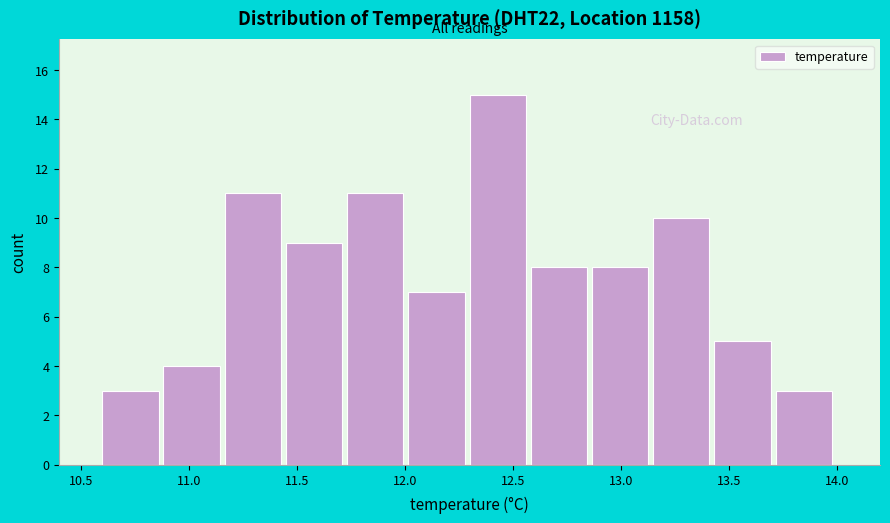

Reading left to right, transcribe this chart: for each bar, give the range it covers on the x-axis and its height. Neither the bar edges nor the heights are printed on the chart, so give them approximately, as read against the axes.

10.60 to 10.90: 3
10.90 to 11.15: 4
11.15 to 11.45: 11
11.45 to 11.75: 9
11.75 to 12.00: 11
12.00 to 12.30: 7
12.30 to 12.60: 15
12.60 to 12.85: 8
12.85 to 13.15: 8
13.15 to 13.45: 10
13.45 to 13.70: 5
13.70 to 14.00: 3